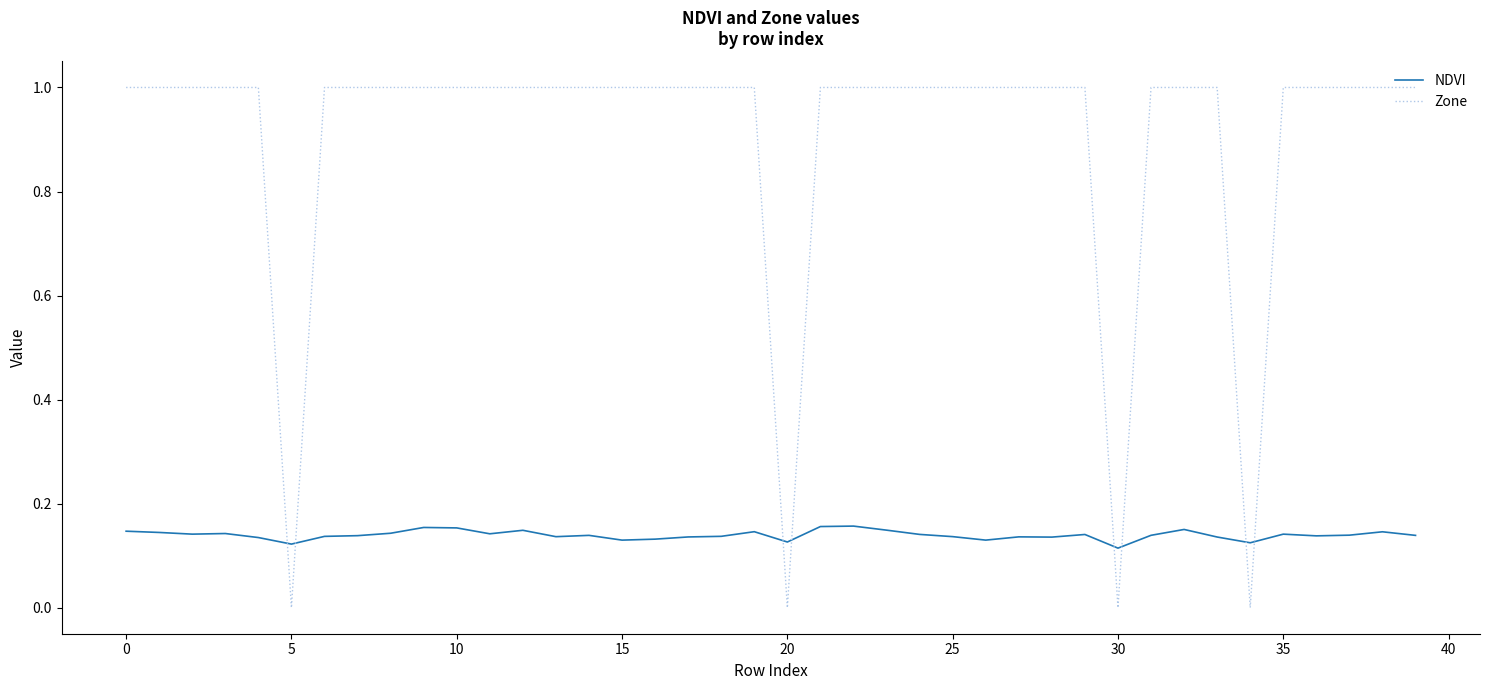

How many times do NDVI and Zone cross each other?

8